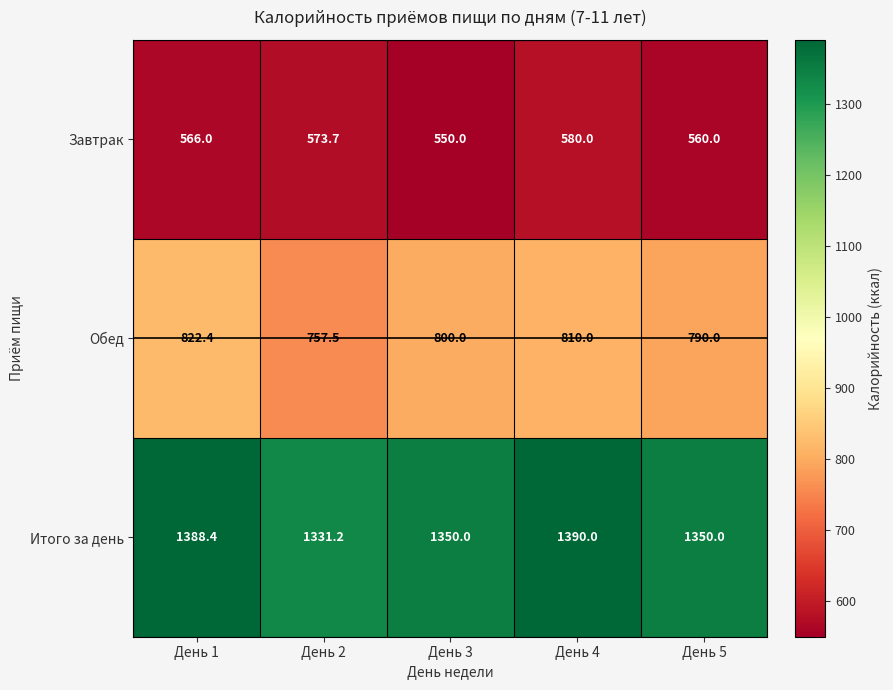

Count the number of data series in this chart.

3